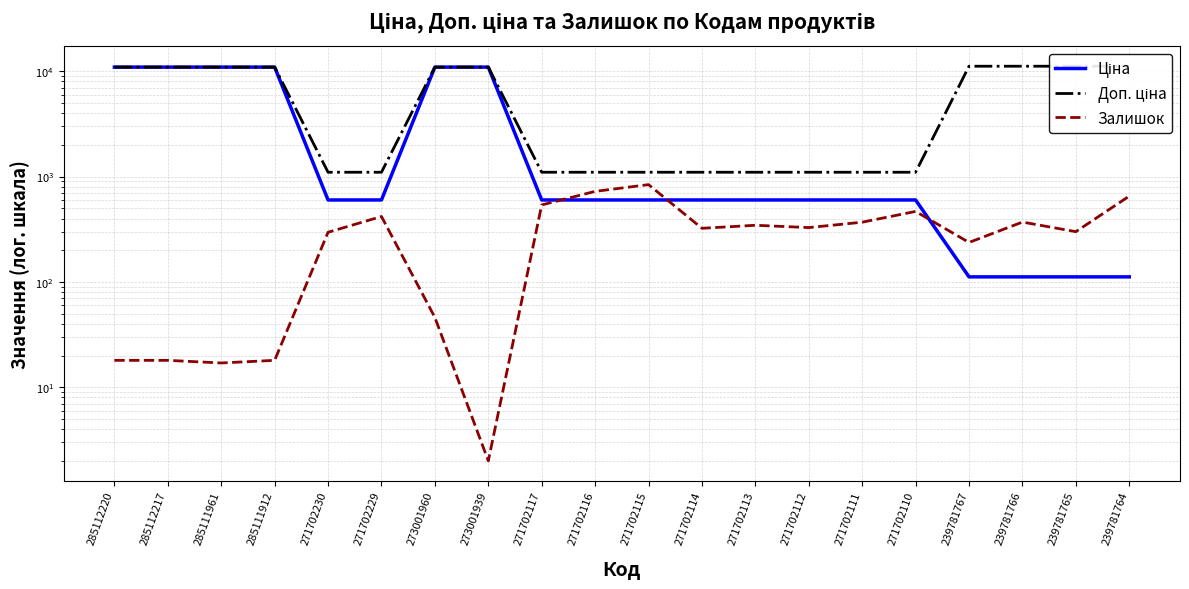

What is the label of the 13th point from the right?

273001939